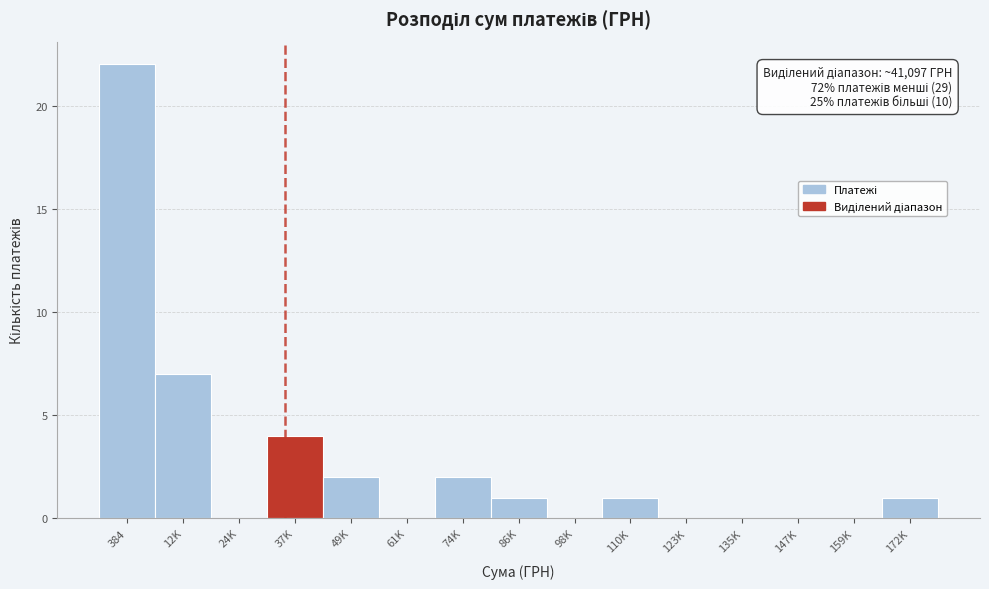

Reading left to right, list all the values displayed in this chart.

384=22	12K=7	24K=0	37K=4	49K=2	61K=0	74K=2	86K=1	98K=0	110K=1	123K=0	135K=0	147K=0	159K=0	172K=1